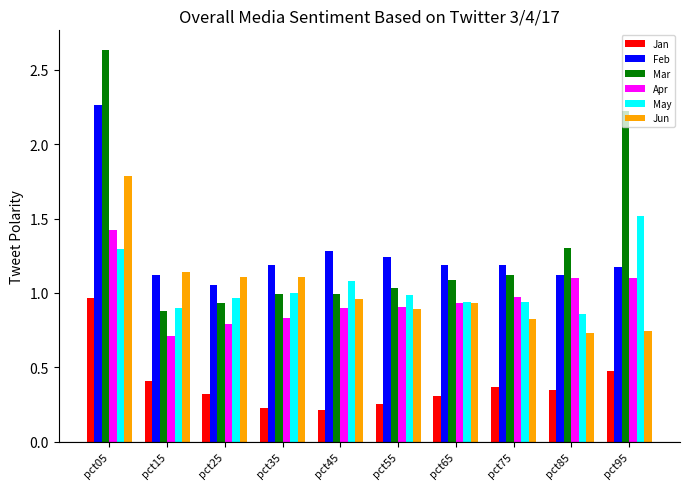

How many bars are there in each group?

6